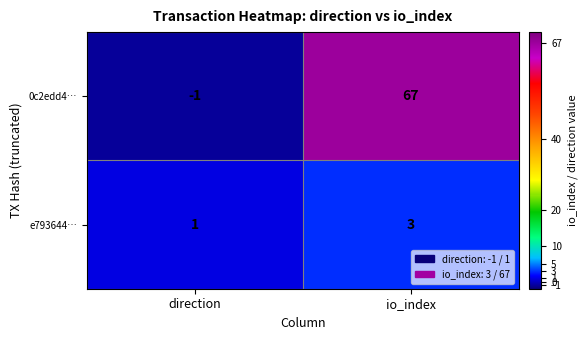

Rank the series by their average value, from lowest to highest.

e793644…, 0c2edd4…